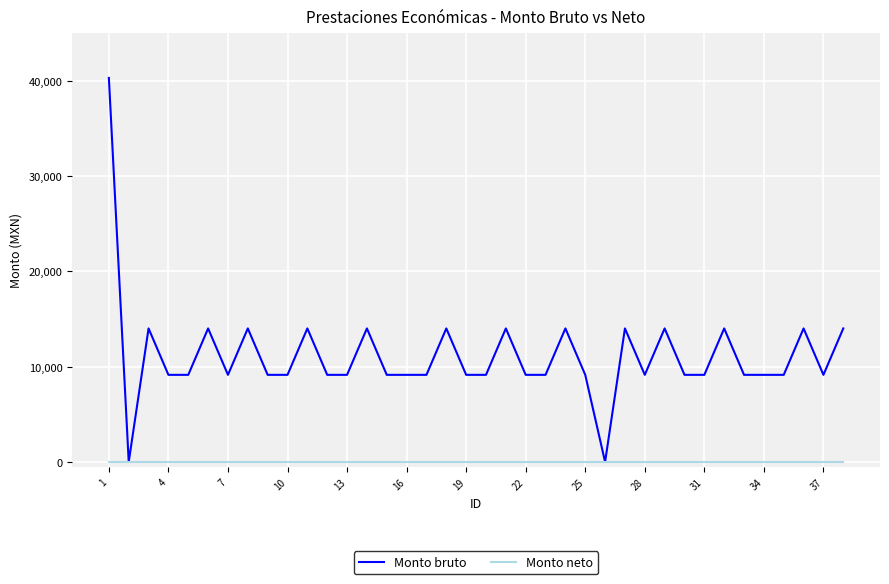

Does the chart display data point markers on the line(s)?

No